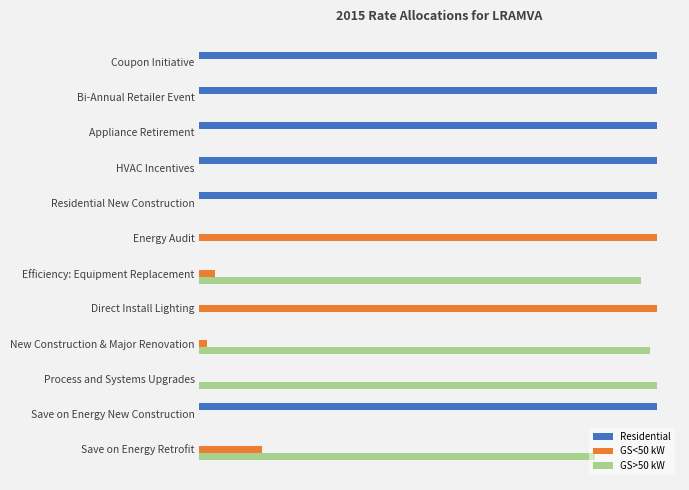

What is the sum of all GS<50 kW values?

2.2